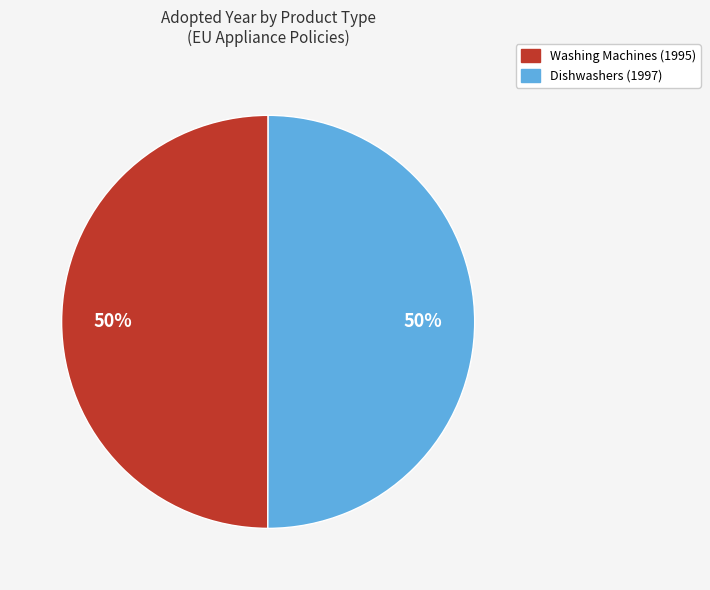

Approximately how many times larger is the value at Dishwashers (1997) compared to Washing Machines (1995)?

1.0